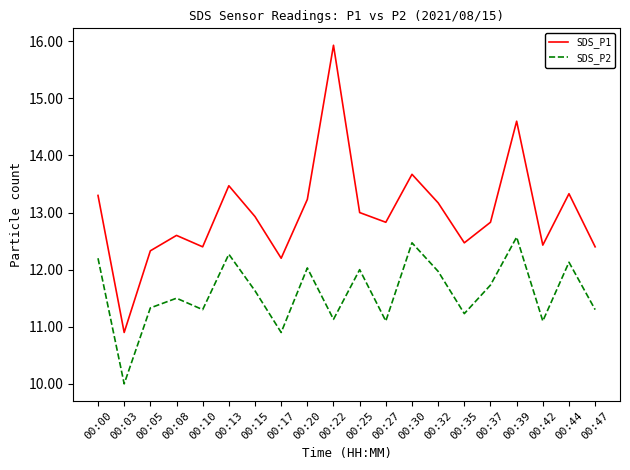

At which category does the chart reach its peak across all series?

00:22